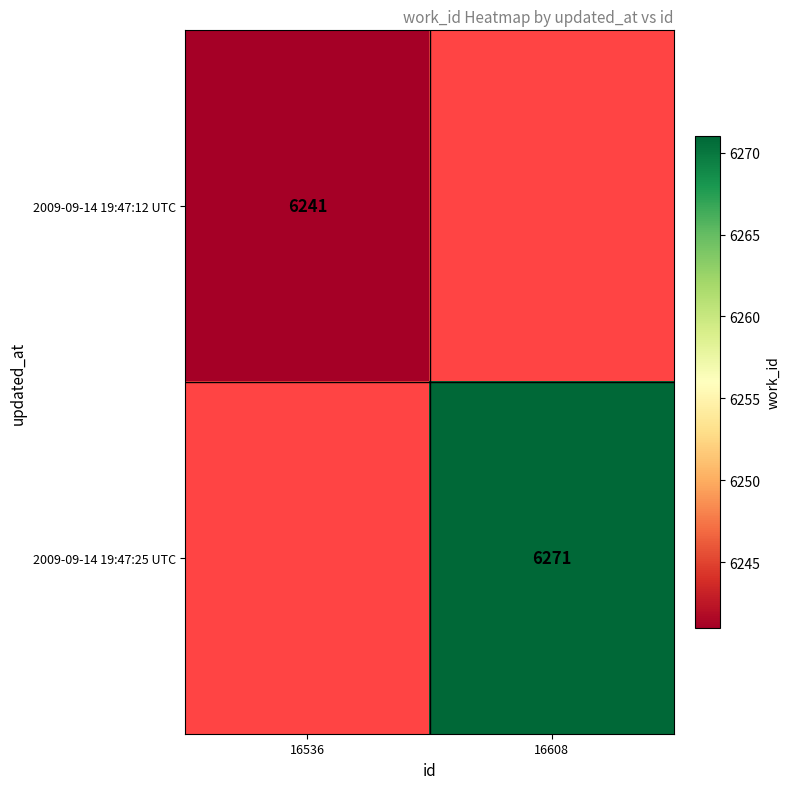

Is it true that 2009-09-14 19:47:25 UTC equals 6271 at 16608?

True